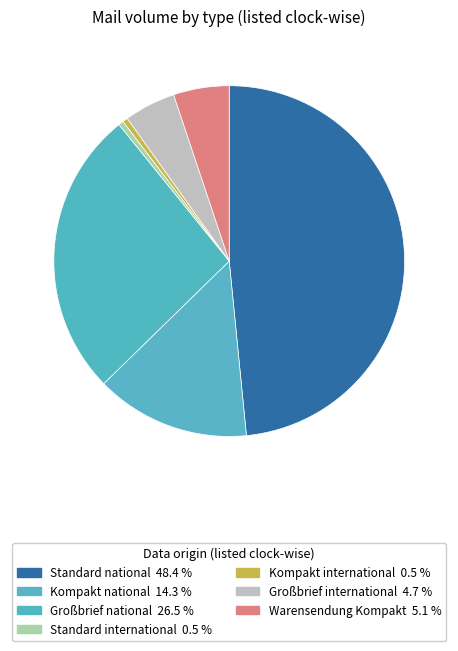

Which slice is the largest?

Standard national